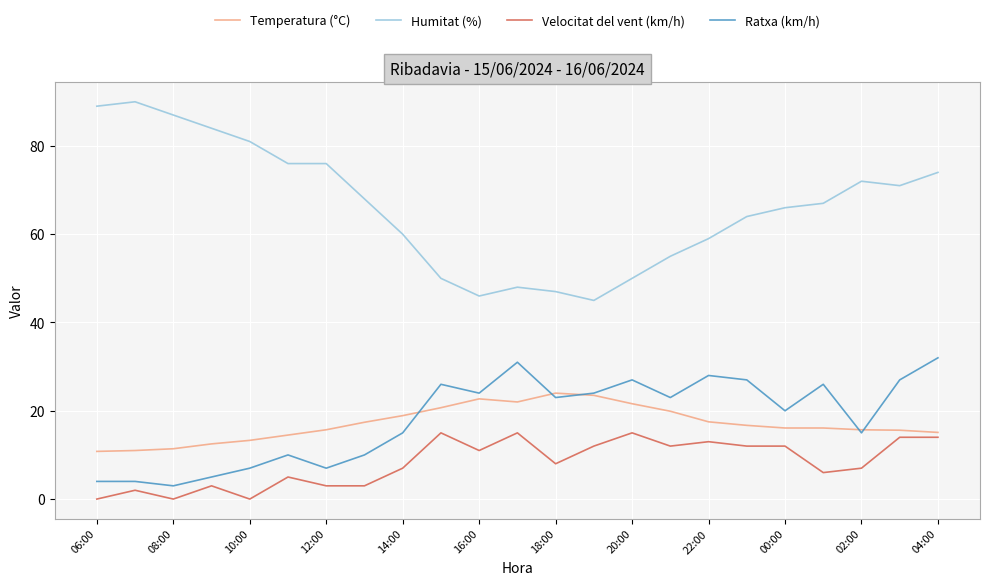

What is the sum of all Velocitat del vent (km/h) values?

189.0